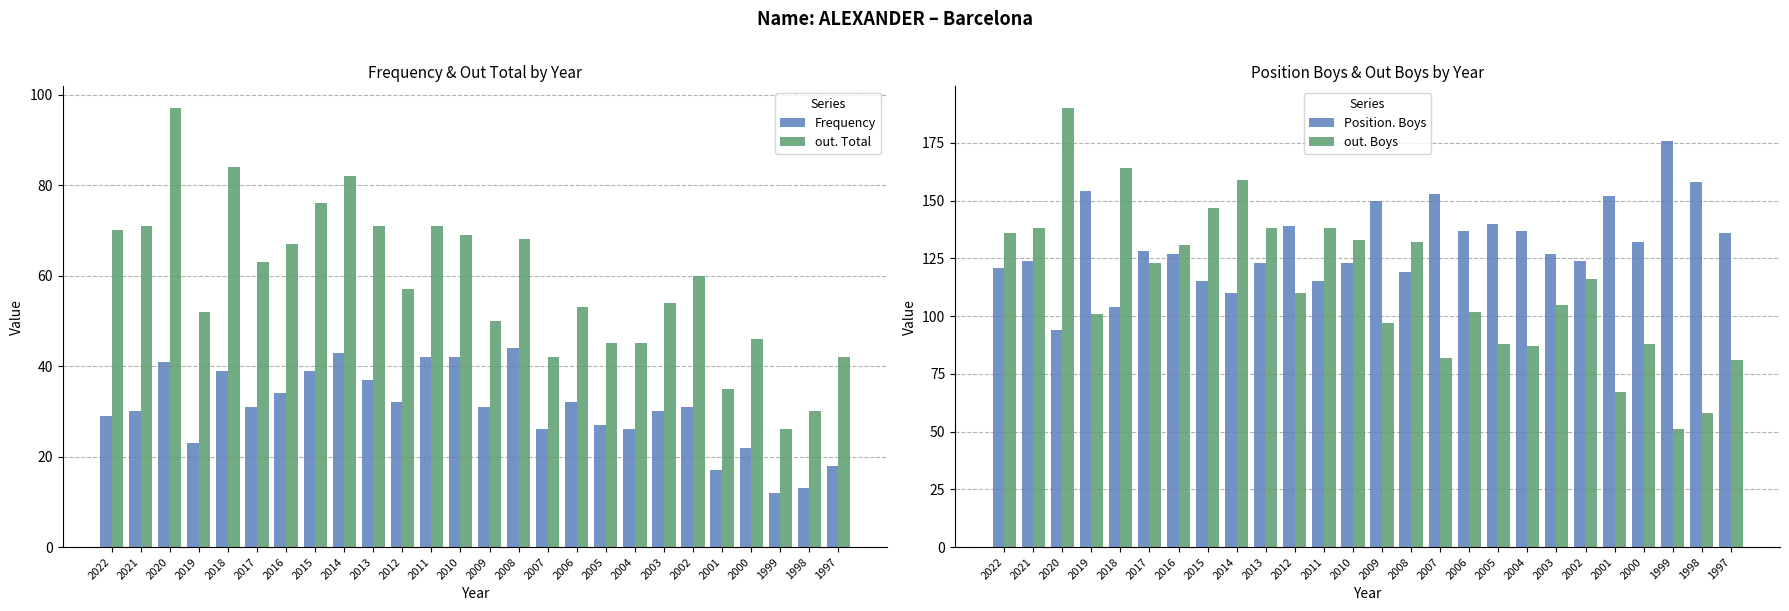

What is the value of the Frequency bar at the 4th from the left?

23